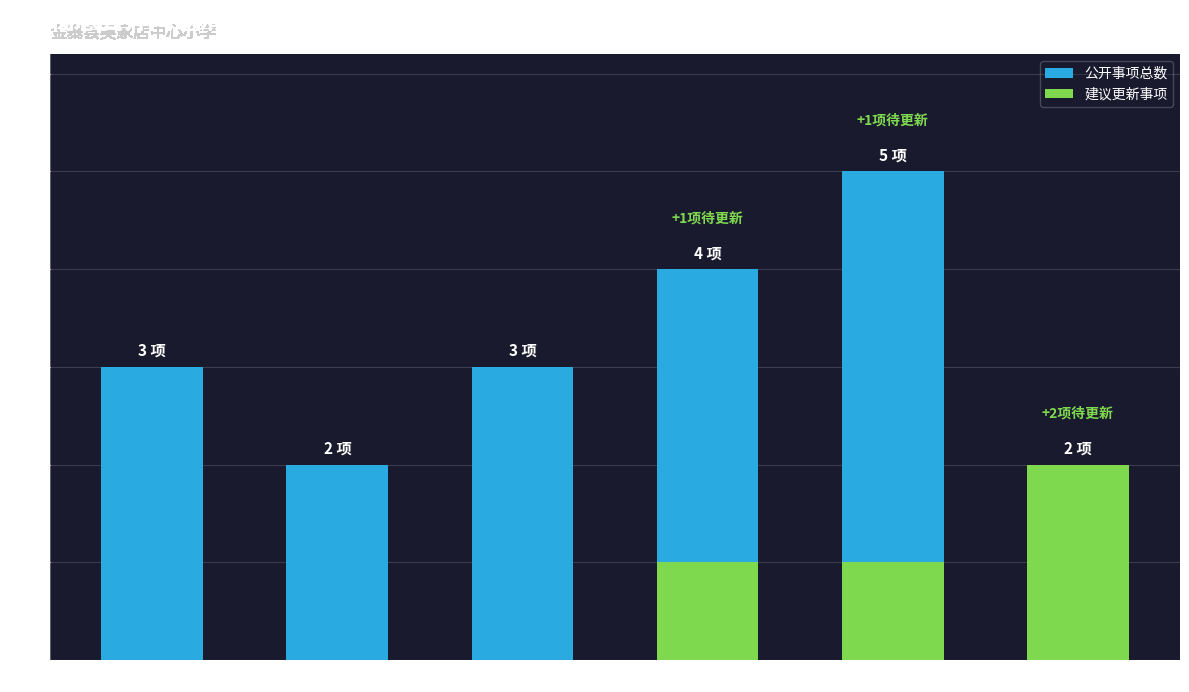

Are the bars horizontal?

No